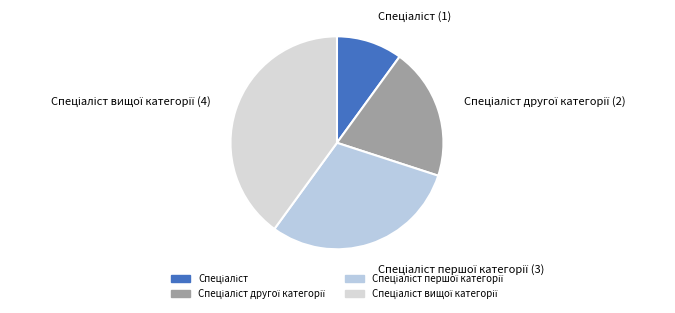

How many segments does this pie chart have?

4